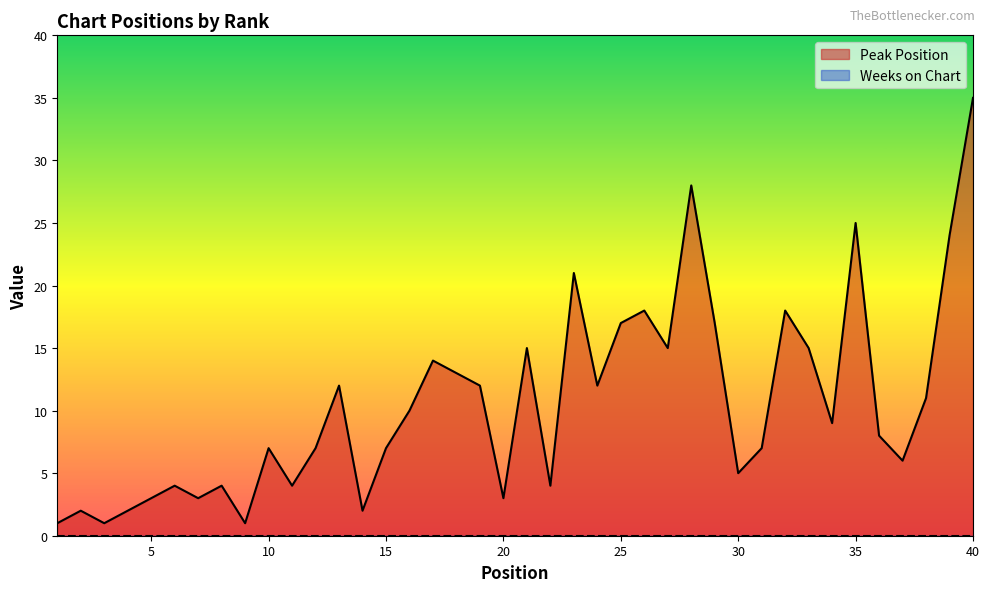

Rank the categories by value from lowest to highest.

1, 3, 9, 2, 4, 14, 5, 7, 20, 6, 8, 11, 22, 30, 37, 10, 12, 15, 31, 36, 34, 16, 38, 13, 19, 24, 18, 17, 21, 27, 33, 25, 29, 26, 32, 23, 39, 35, 28, 40